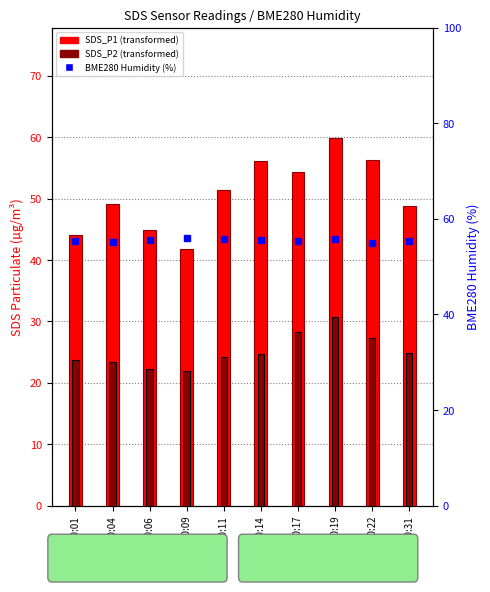

What is the minimum value for SDS_P1?

41.8